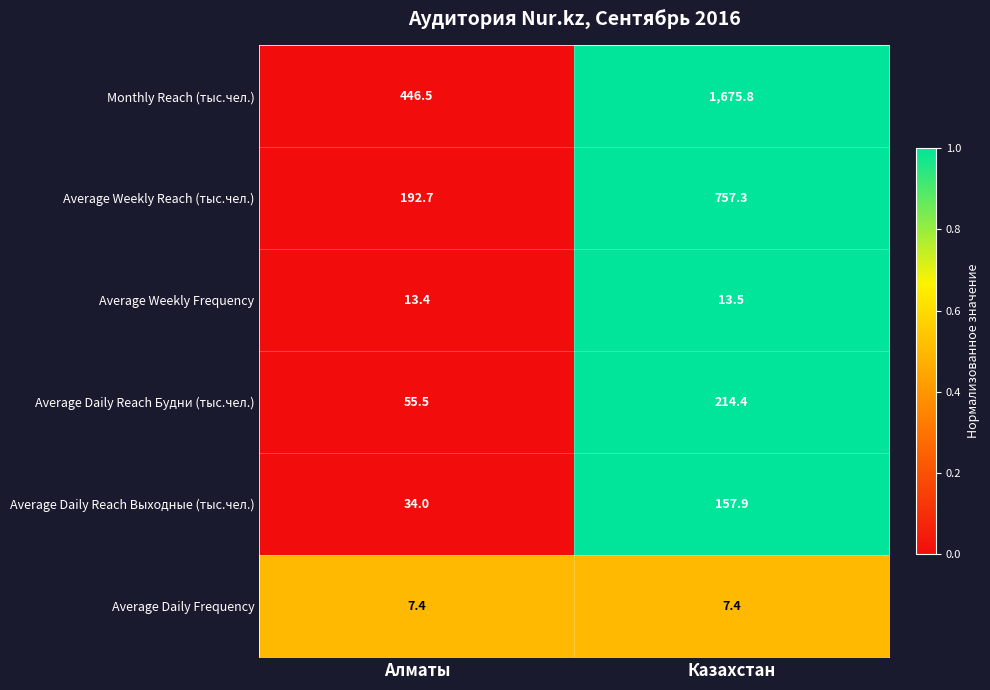

At which label does Average Weekly Reach (тыс.чел.) first exceed 757?

Казахстан